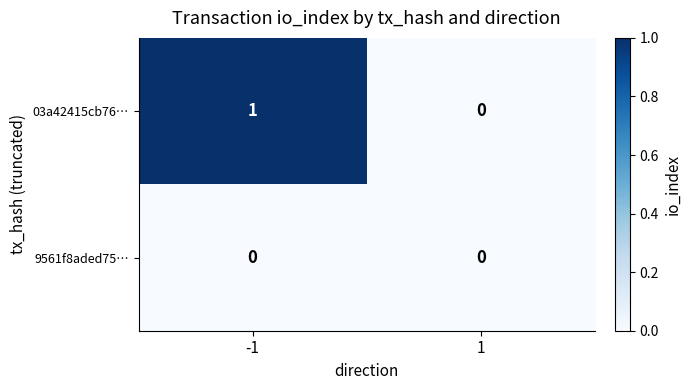

Reading right to left, extract all data points from this chart.

03a42415cb76…: 1=0	-1=1
9561f8aded75…: 1=0	-1=0